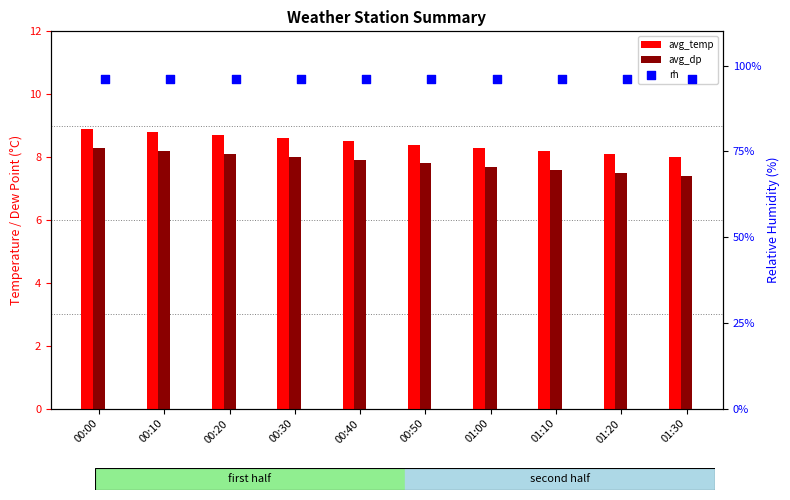

Which series reaches the minimum Y coordinate?

avg_dp